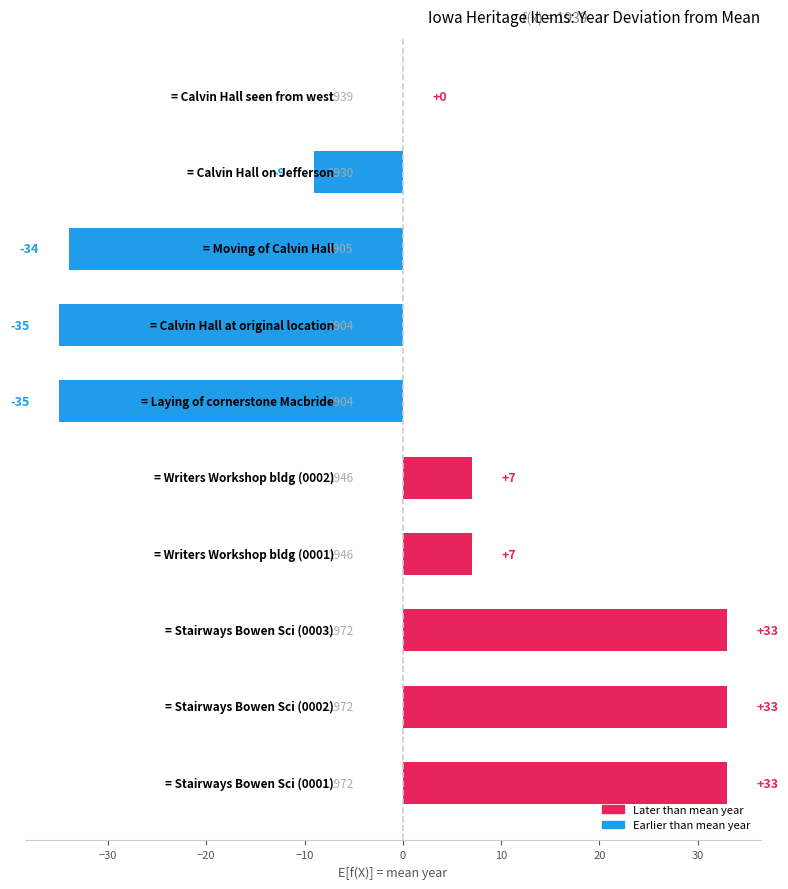

What is the greatest value displayed?

33